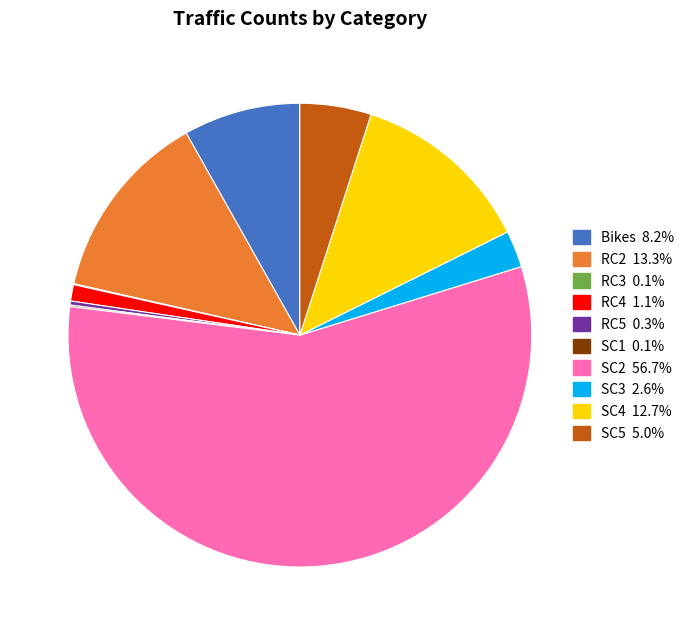

Is there any slice that represents more than half of the pie?

Yes